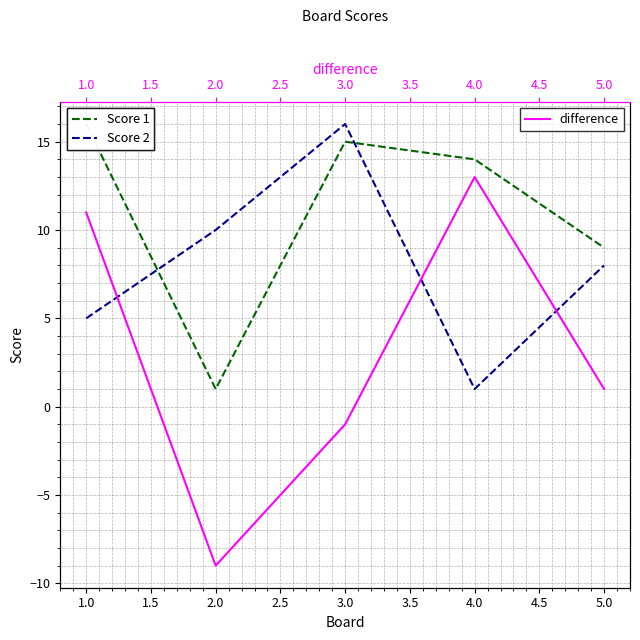

At which label does Score 2 reach its peak?

3.0